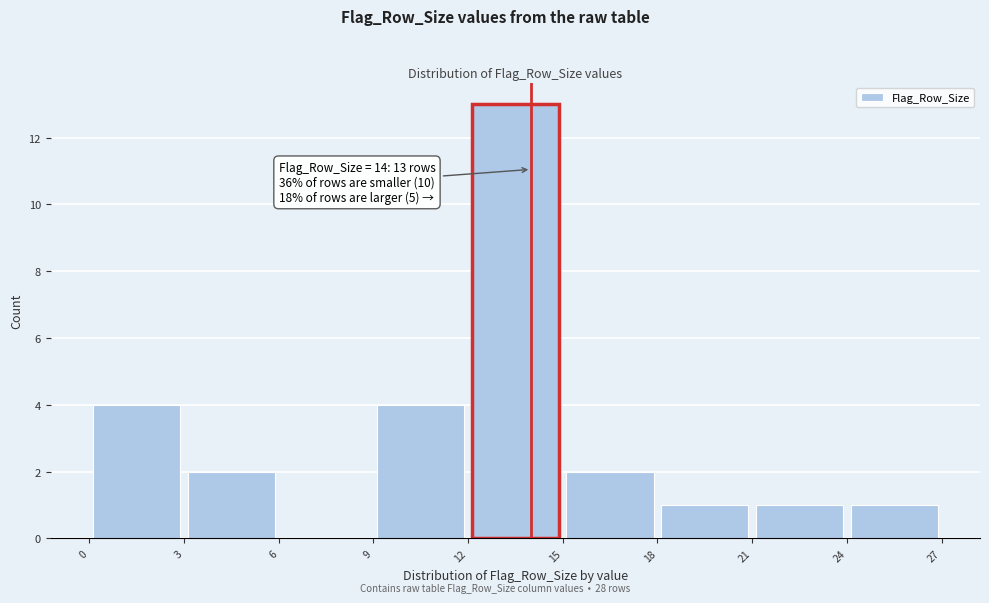

Over which range of the x-axis is the bar tallest?

12 to 15